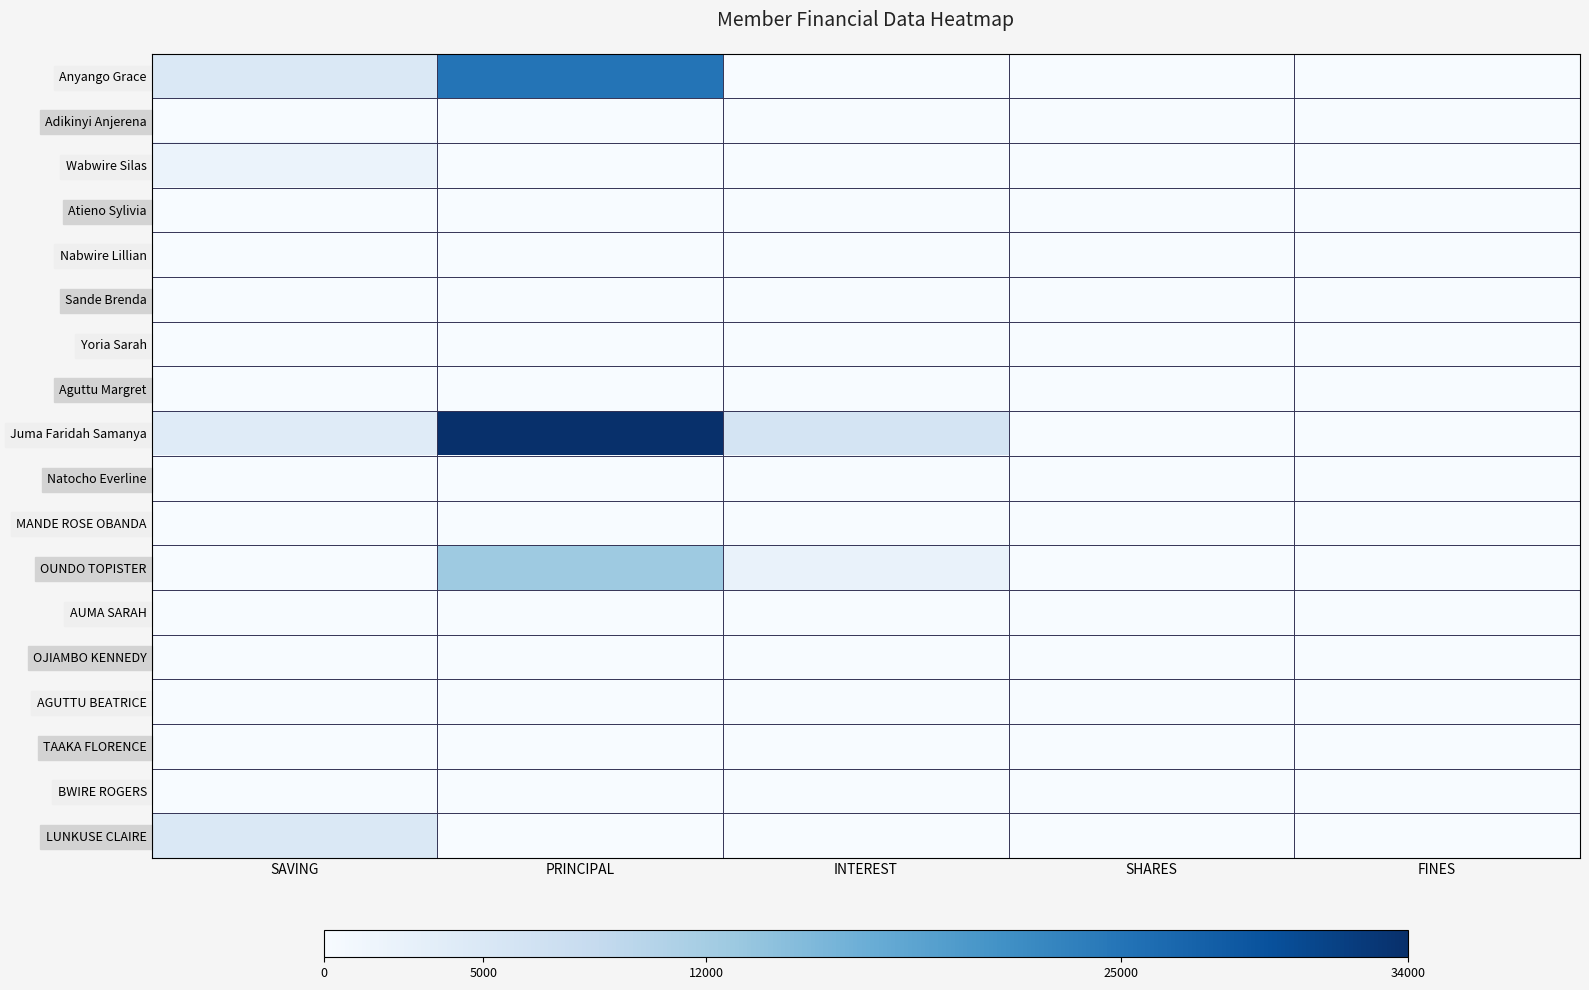

How many distinct data groups are displayed?

18